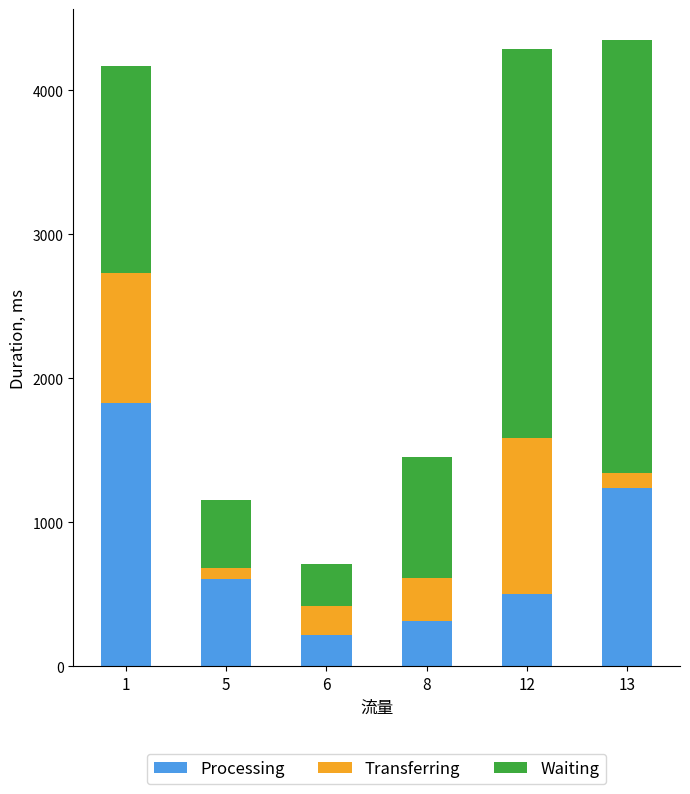

List the labels in order of Processing value, largest first.

1, 13, 5, 12, 8, 6